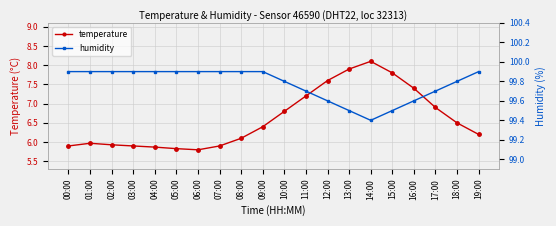

What is the label of the 14th point from the left?

13:00